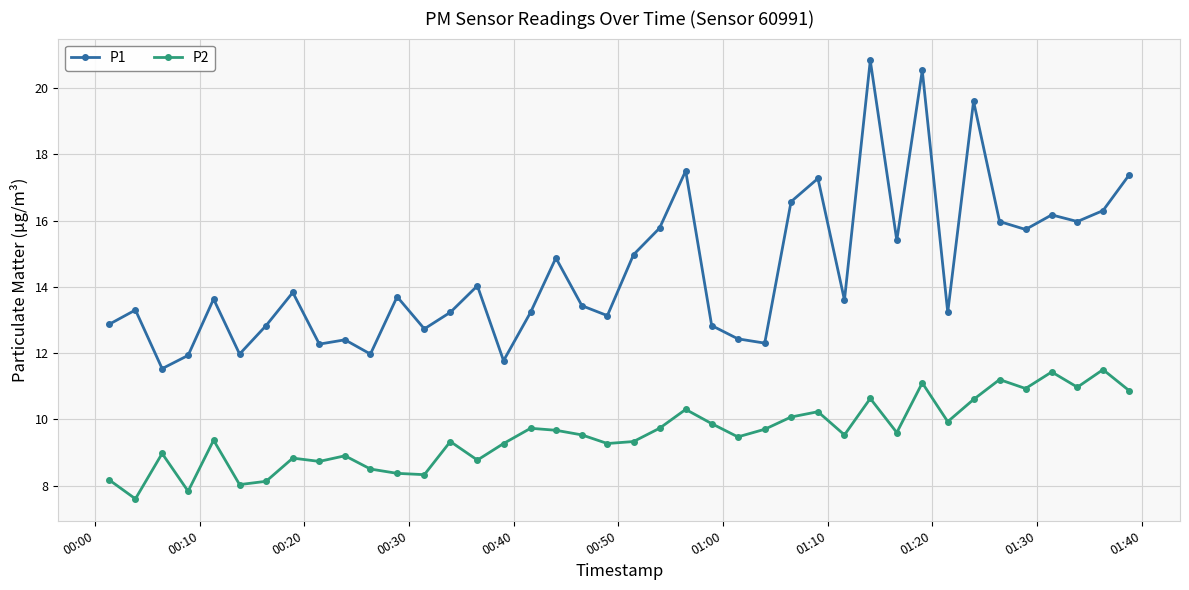

At how many categories does at least one series exceed 17?

6